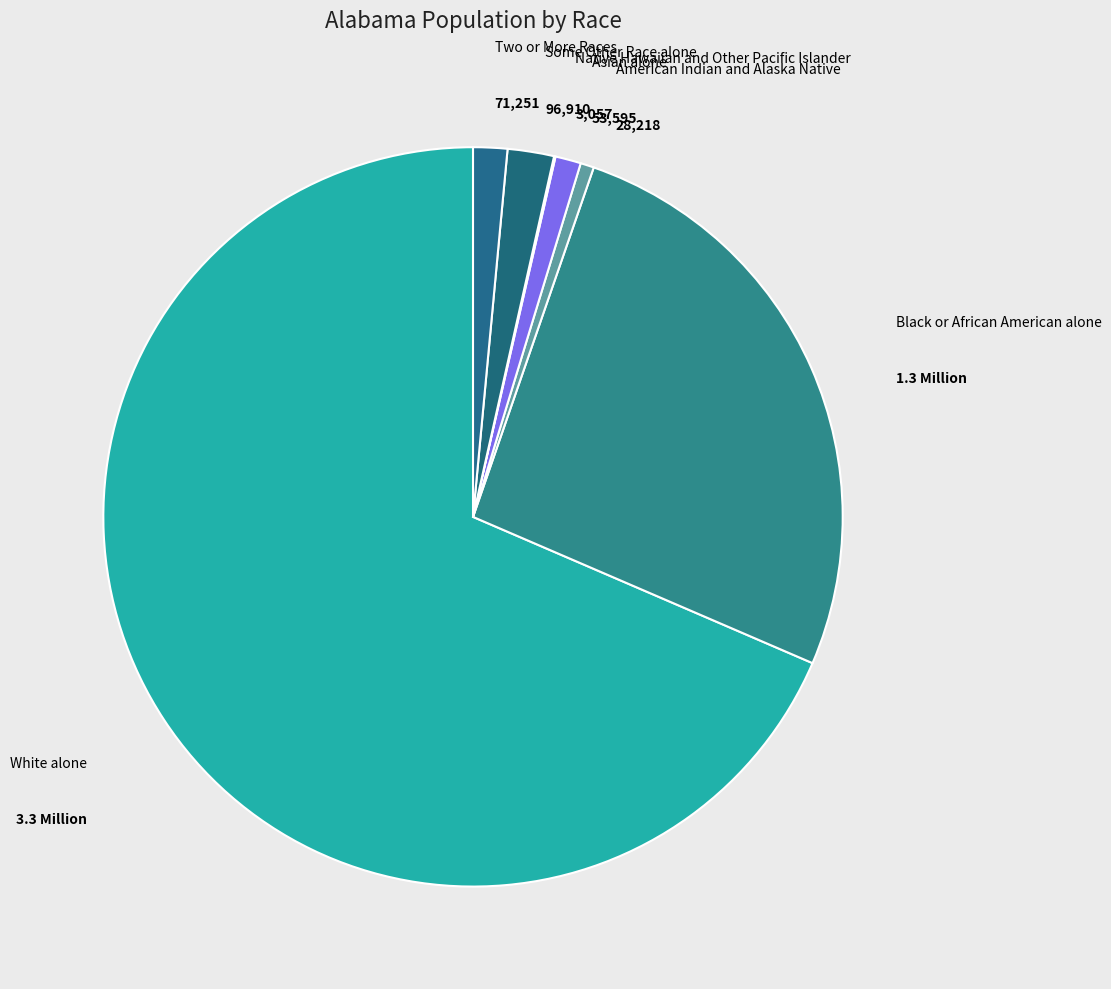

What is the ratio of the value at Asian alone to the value at American Indian and Alaska Native?

1.9